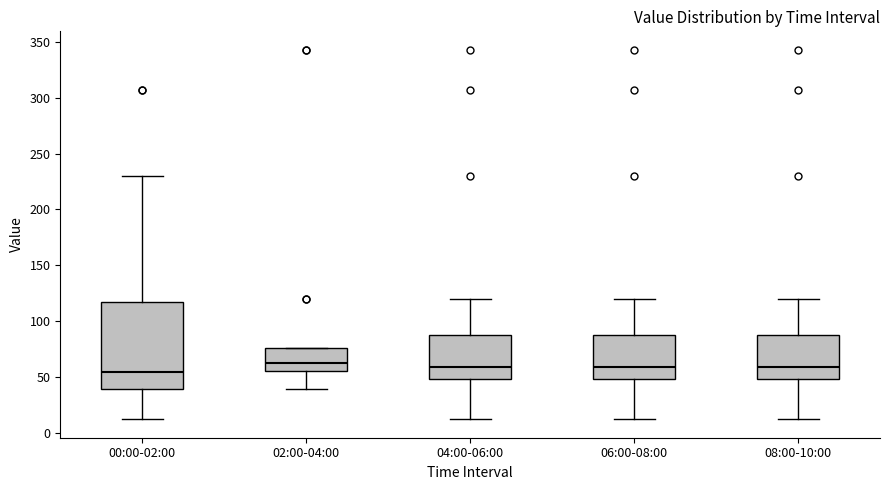

Which box is the tallest, from its lower edge to its upper edge?

00:00-02:00